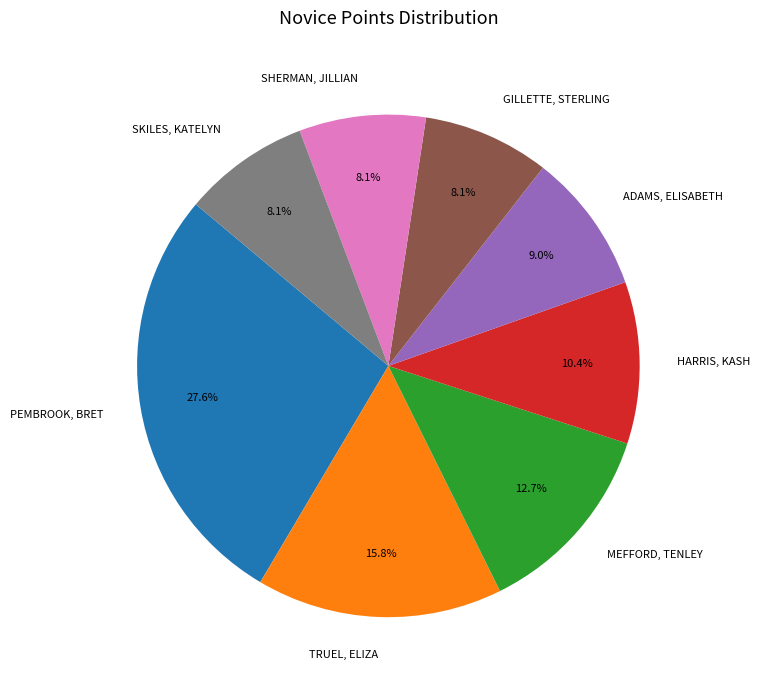

How many slices are in this pie chart?

8